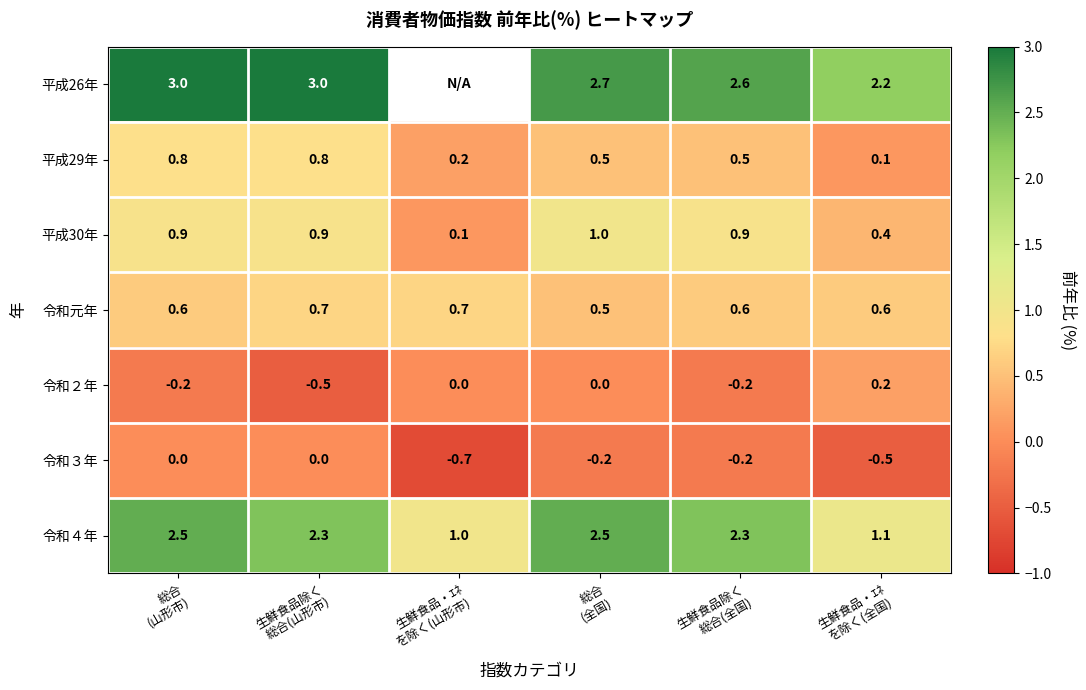

Rank the series at 総合
(山形市) from highest to lowest value.

平成26年, 令和４年, 平成30年, 平成29年, 令和元年, 令和３年, 令和２年